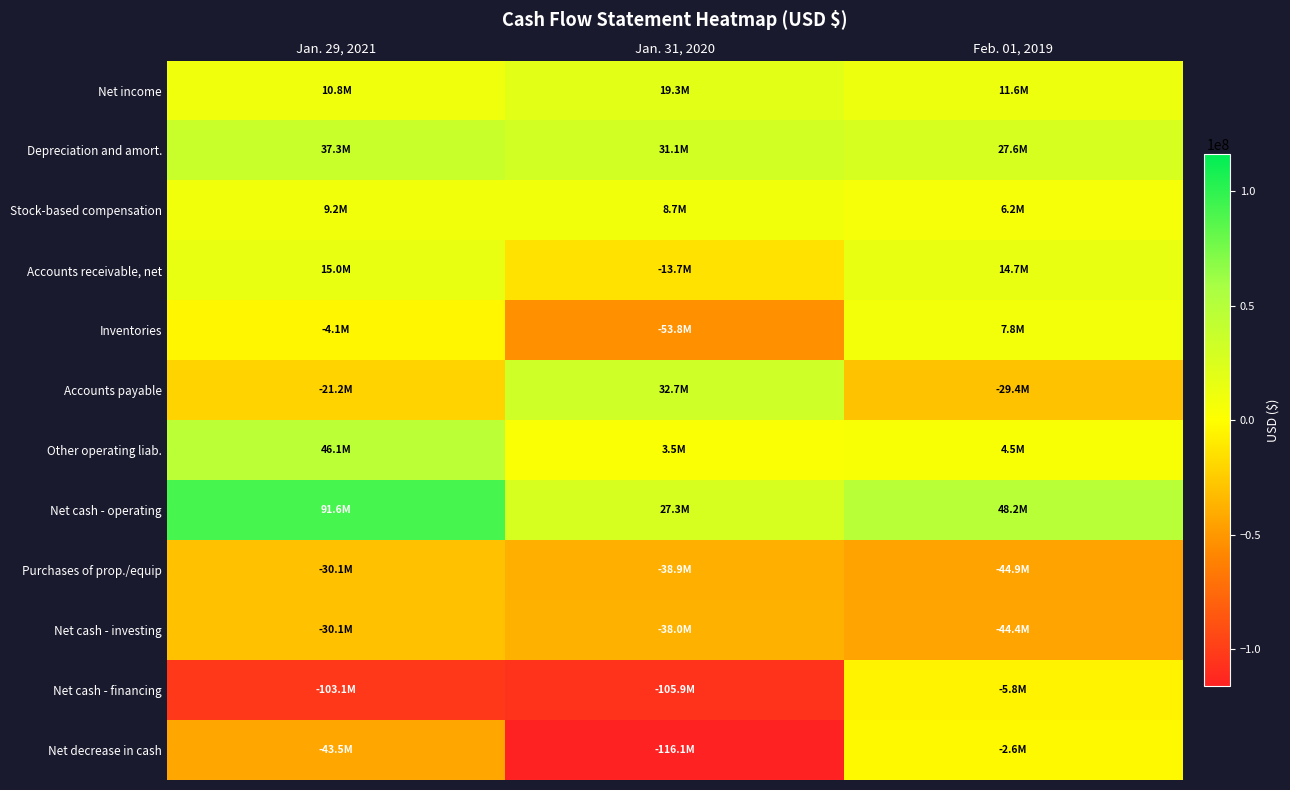

Count the number of categories in the chart.

3